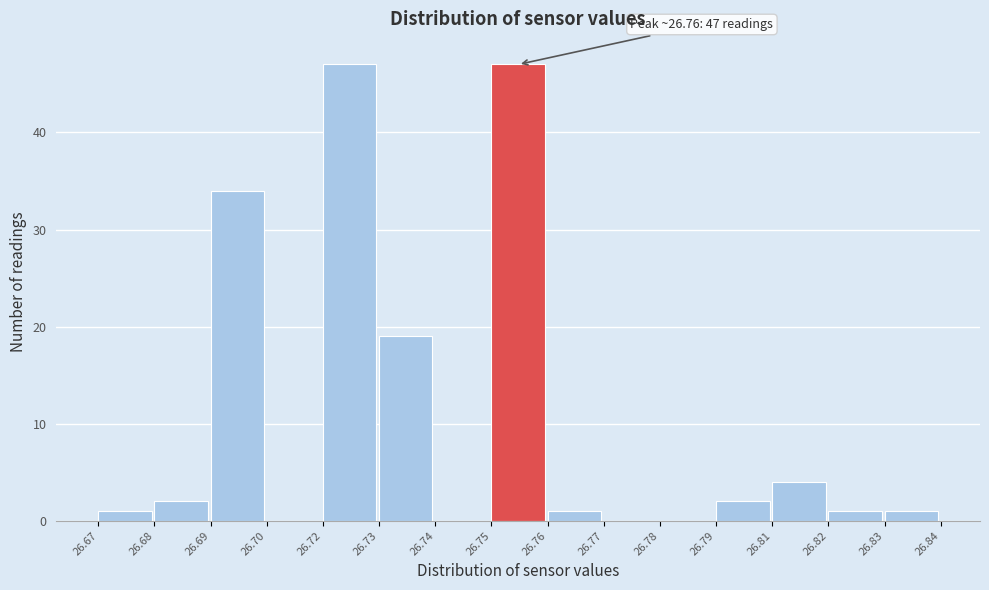

Reading left to right, transcribe all the data shown in this chart.

26.67=1	26.68=2	26.69=34	26.70=0	26.72=47	26.73=19	26.74=0	26.75=47	26.76=1	26.77=0	26.78=0	26.79=2	26.81=4	26.82=1	26.83=1